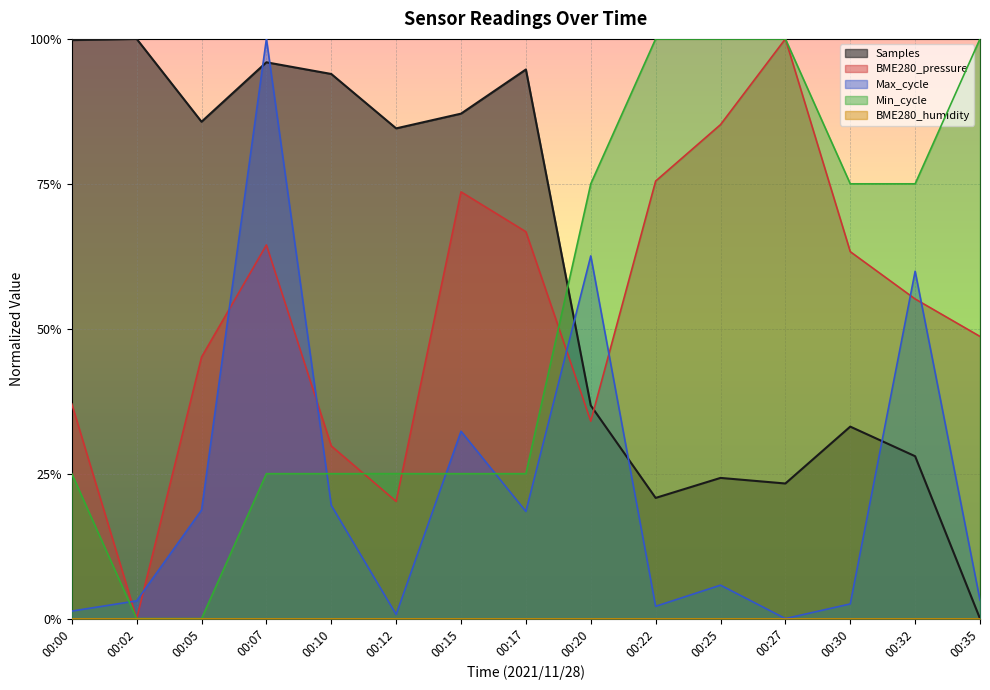

What is the difference between the maximum and minimum values in the Samples series?

1.0